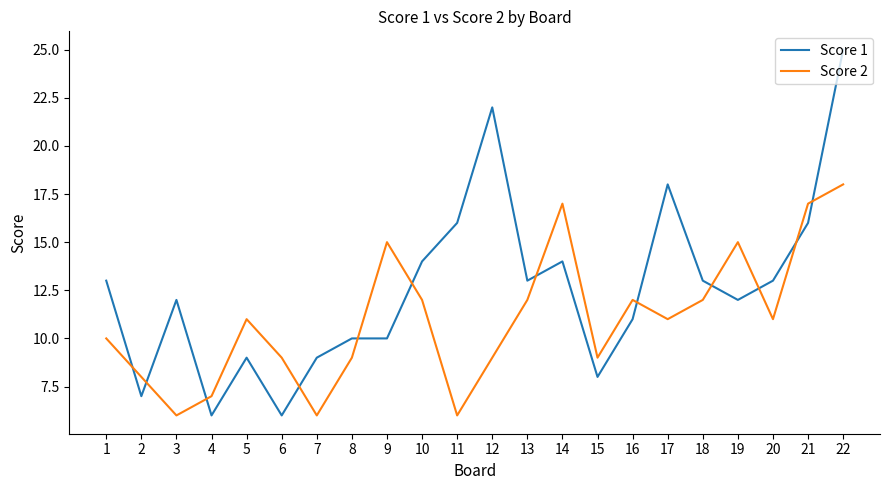

Reading left to right, transcribe all the data shown in this chart.

Score 1: 13	7	12	6	9	6	9	10	10	14	16	22	13	14	8	11	18	13	12	13	16	25
Score 2: 10	8	6	7	11	9	6	9	15	12	6	9	12	17	9	12	11	12	15	11	17	18